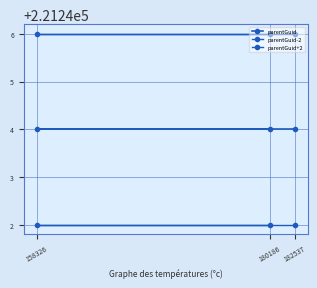

How many lines are shown in the chart?

3